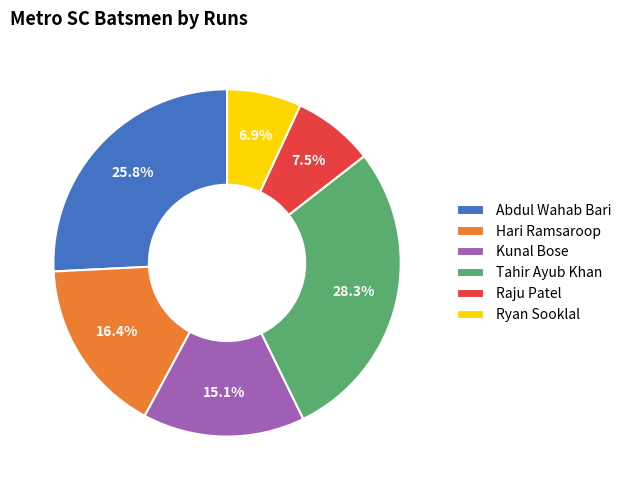

Which has a higher value, Kunal Bose or Abdul Wahab Bari?

Abdul Wahab Bari